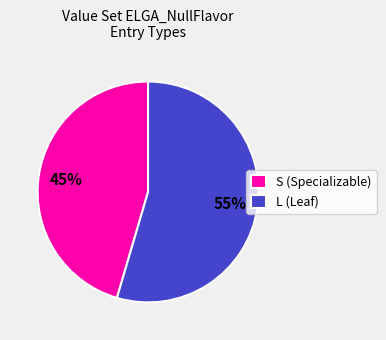

To the nearest percent, what is the combined percentage of S (Specializable) and L (Leaf)?

100%